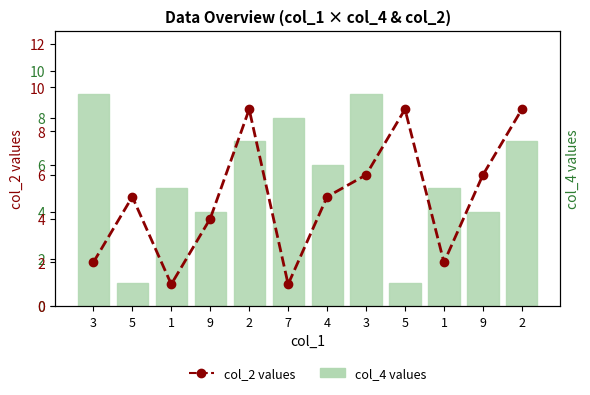

List the series in order of their overall mean, lowest first.

col_2 values, col_4 values